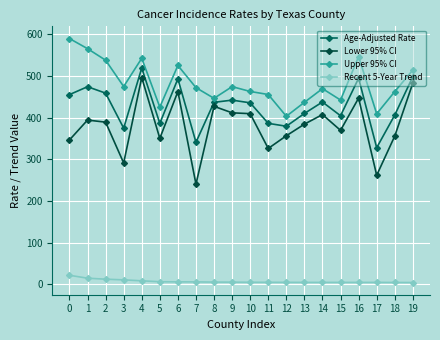

What is the maximum value shown in the chart?

589.9